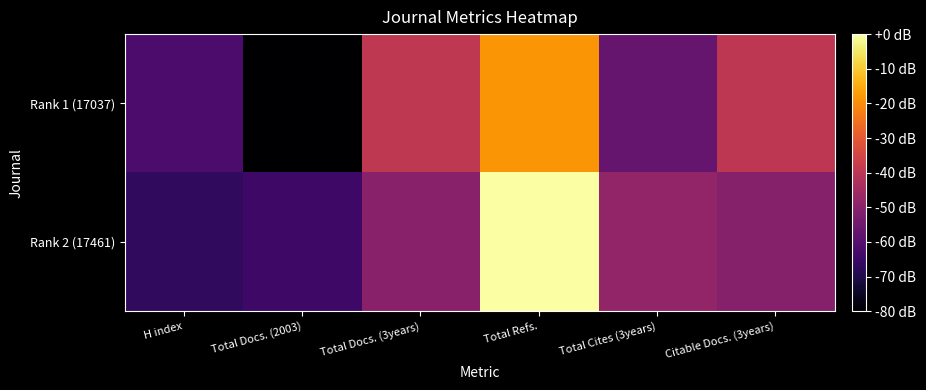

Between Total Docs. (3years) and Total Docs. (2003), which is larger?

Total Docs. (3years)